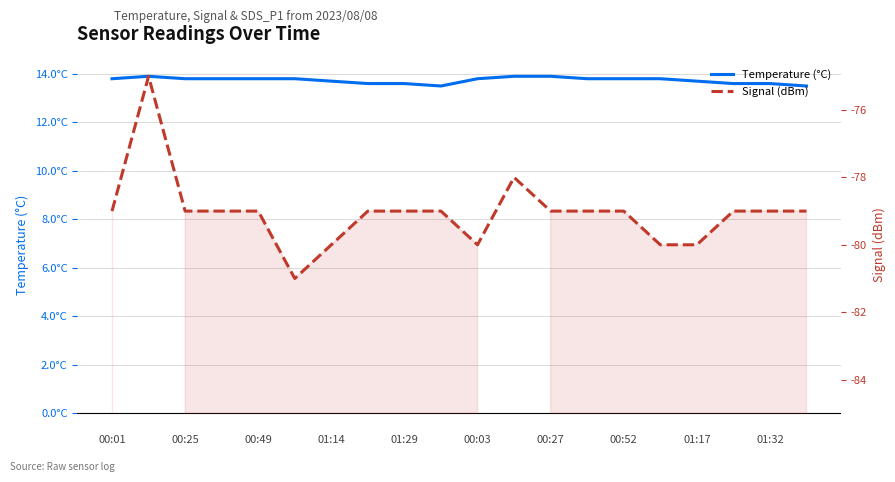

Count the Signal (dBm) values in the range -79 to -78.

14